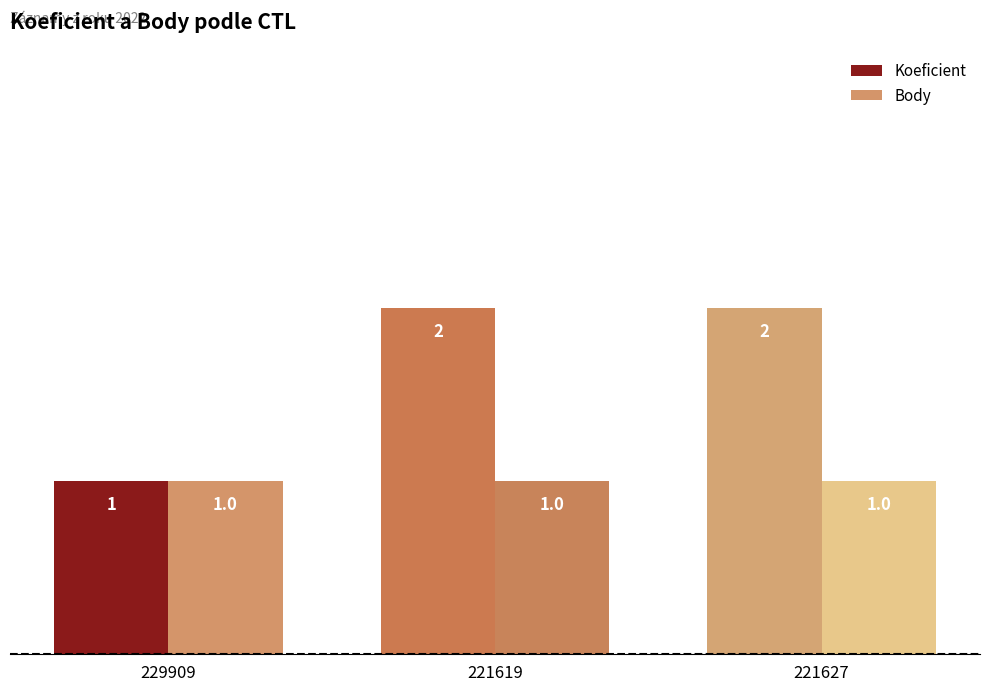

Are the bars horizontal?

No